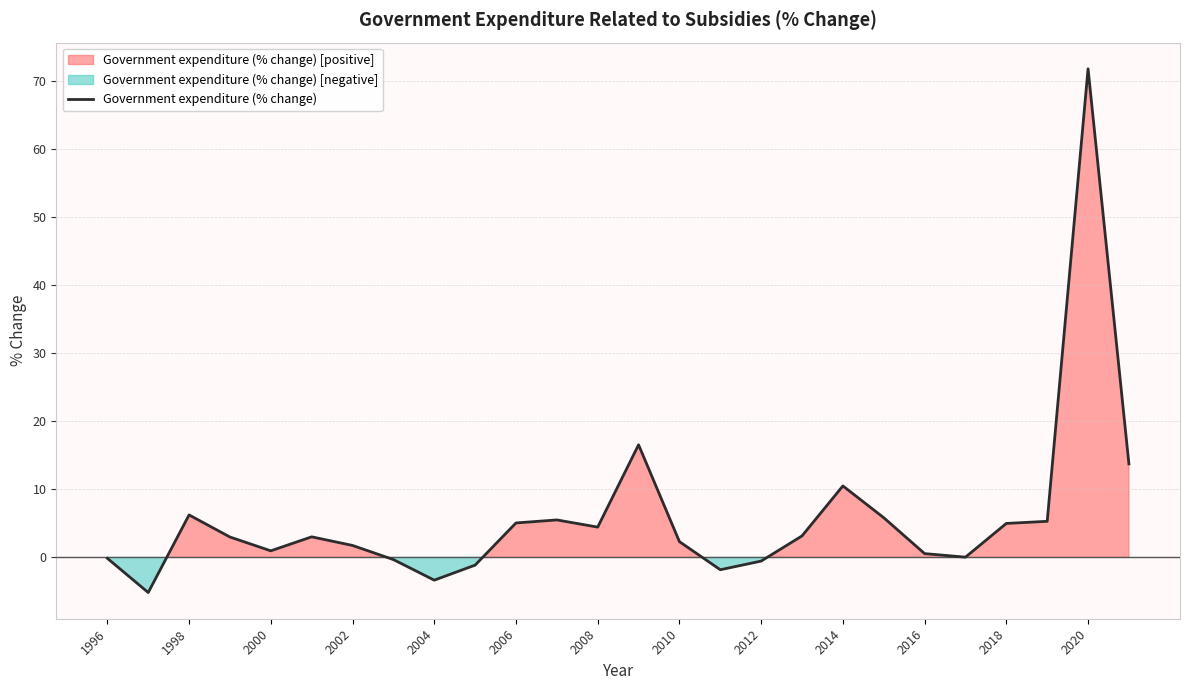

What is the sum of all values?

152.5